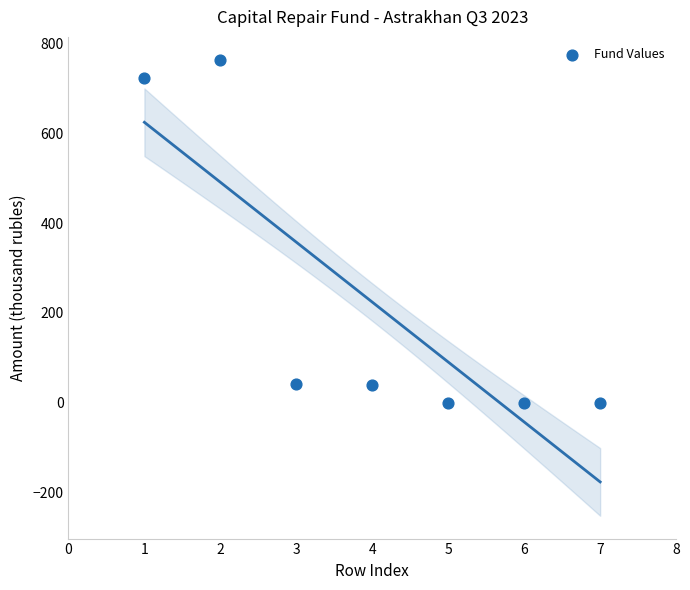

What is the range of X values (max minus min)?

6.0